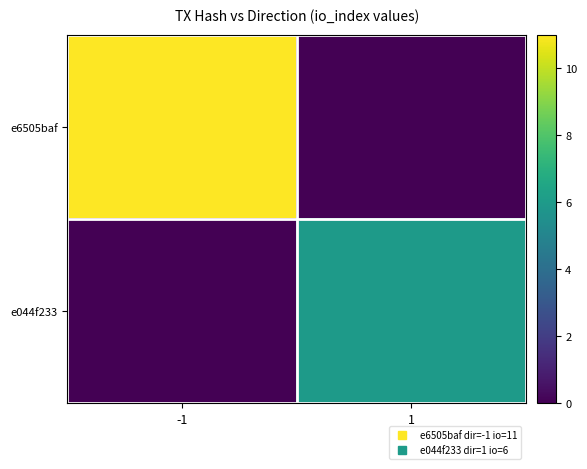

Between 1 and -1, which is larger?

-1